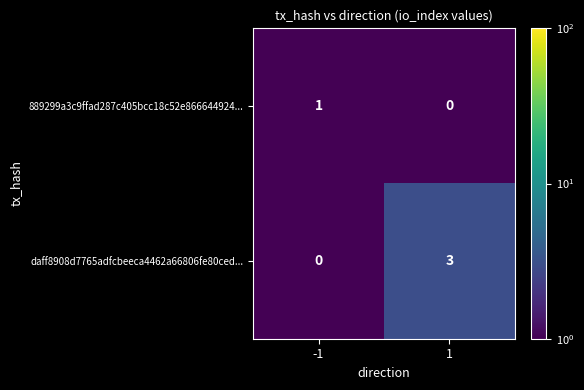

At which category is the sum across all series the highest?

1